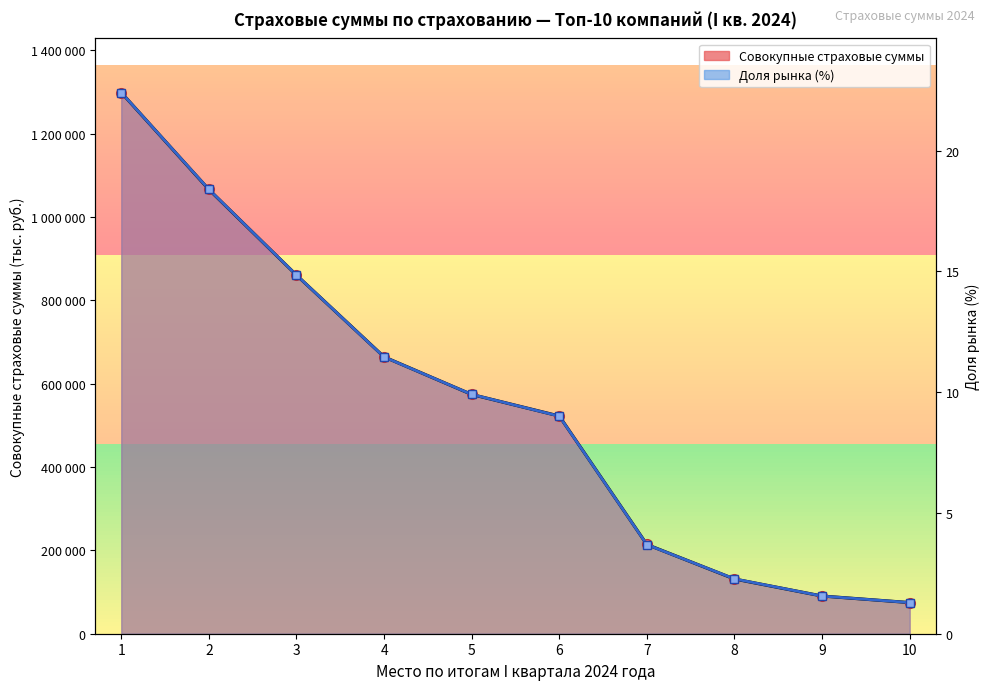

What is the value of the Доля рынка (масштаб., линия) point at the 9th from the left?

90429.9